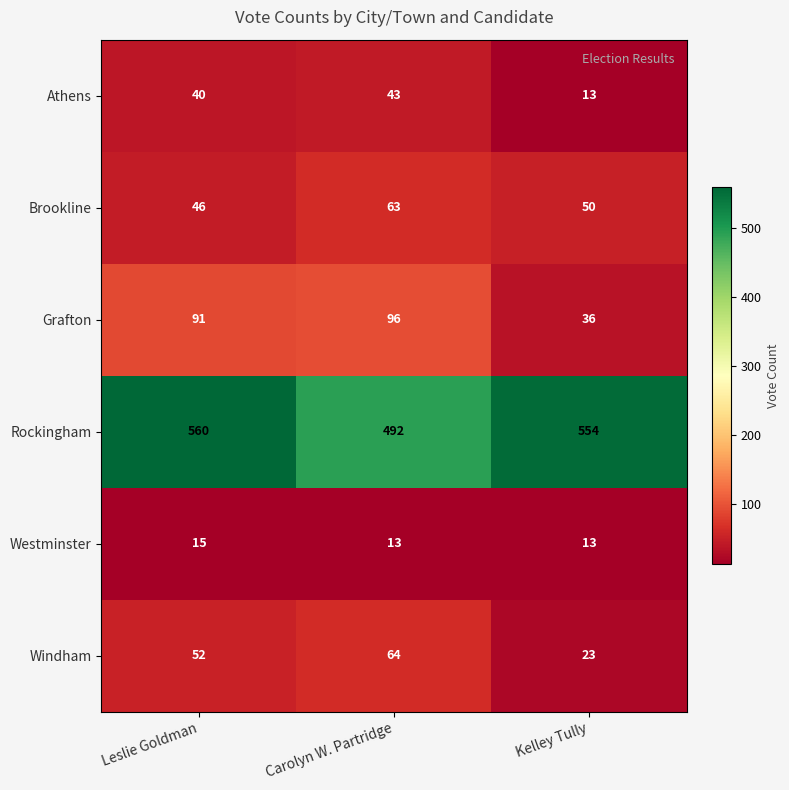

What is the total value across all series at Kelley Tully?

689